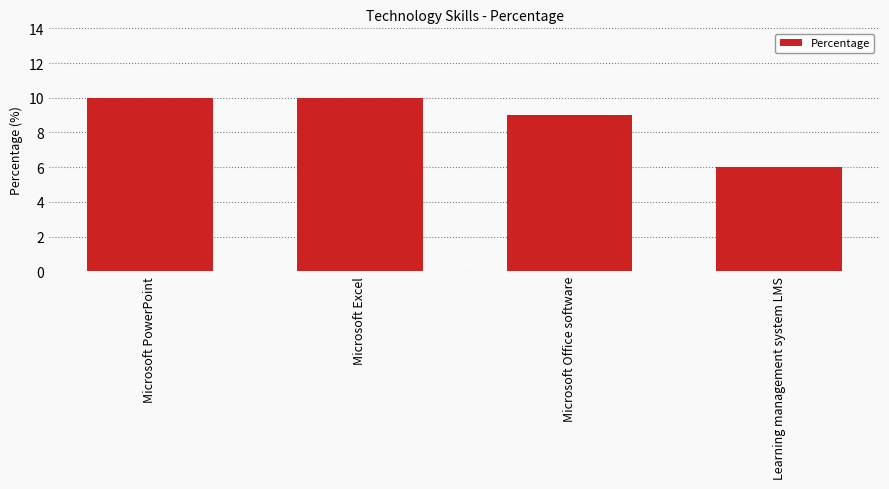

What is the label of the 1st bar from the right?

Learning management system LMS